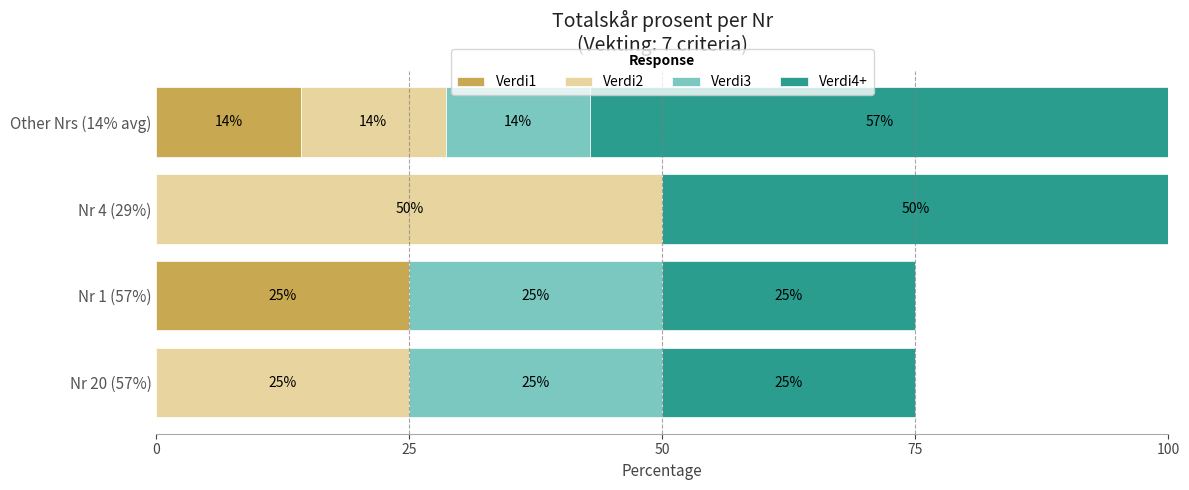

How many Verdi1 values are between 0 and 25?

4